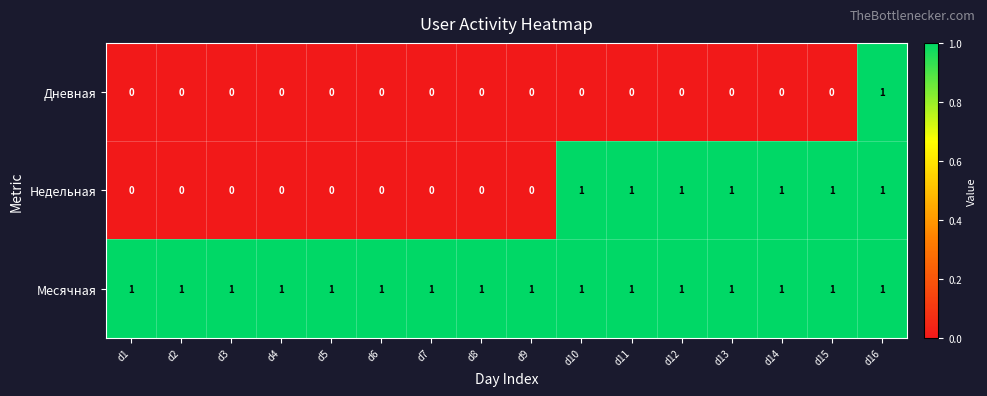

How many distinct data groups are displayed?

3